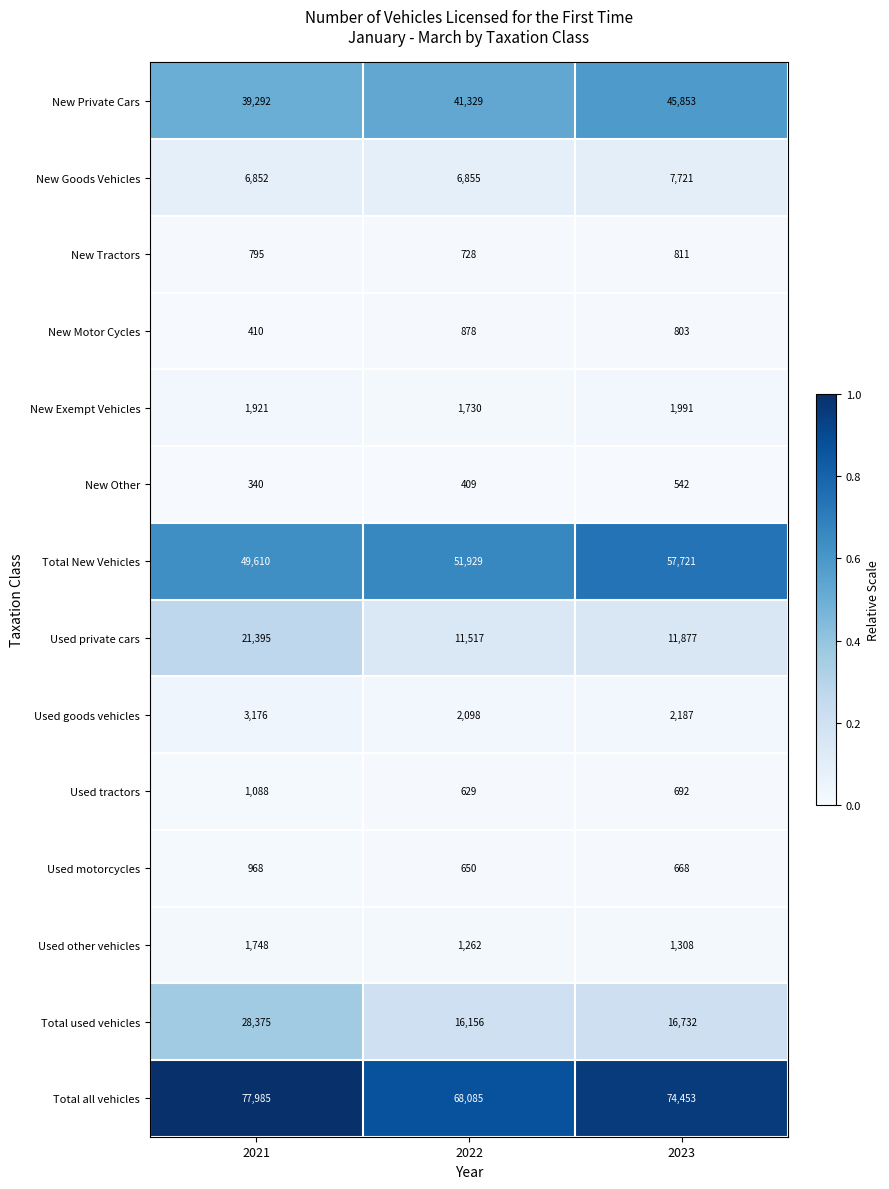

How many Used tractors values are between 629 and 1088?

3